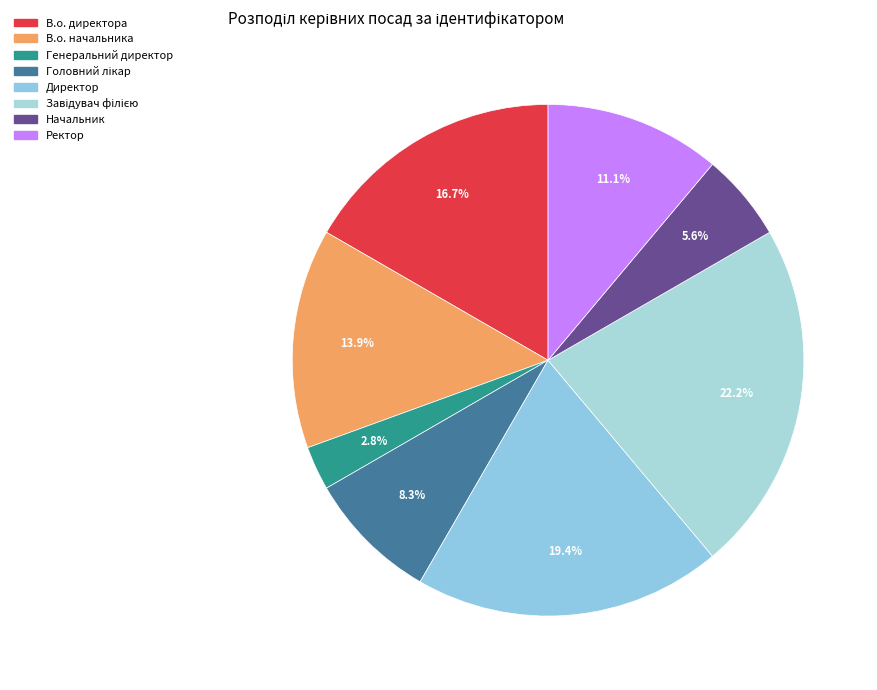

What percentage is the В.о. начальника slice, to the nearest percent?

14%